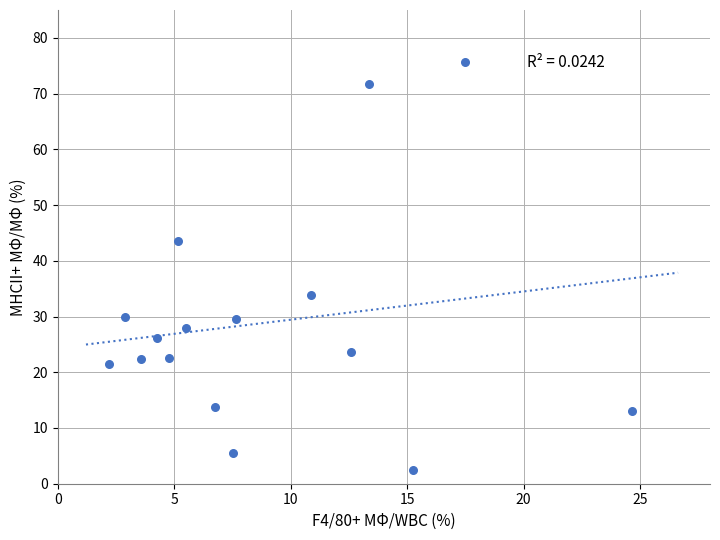

What is the range of Y values (max minus min)?

73.1